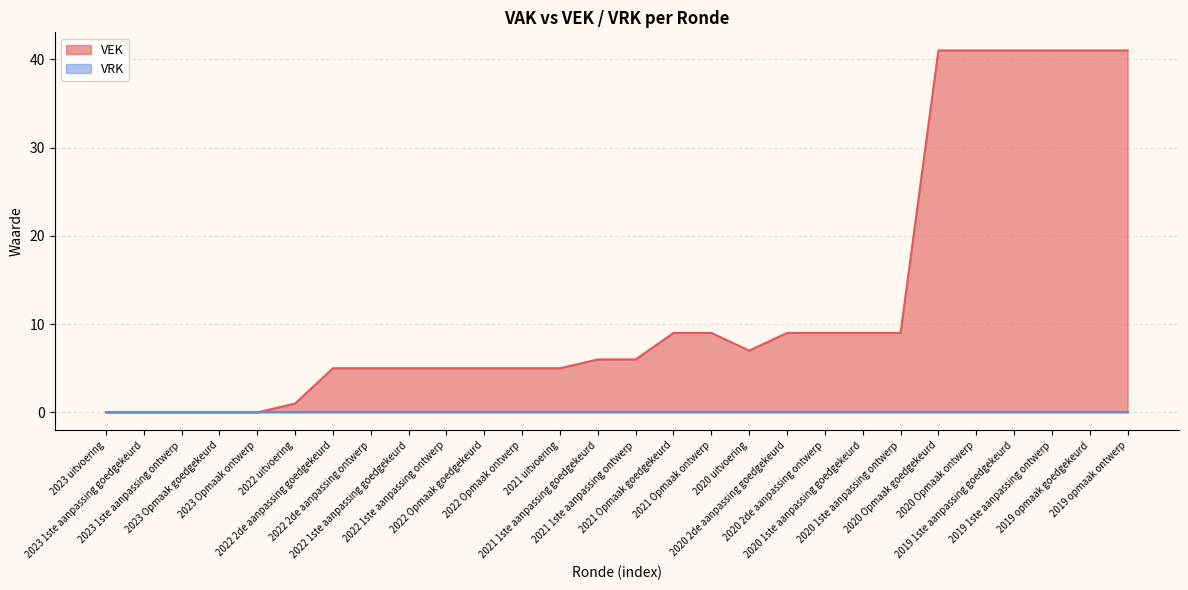

Reading right to left, list all the values displayed in this chart.

41	41	41	41	41	41	9	9	9	9	7	9	9	6	6	5	5	5	5	5	5	5	1	0	0	0	0	0